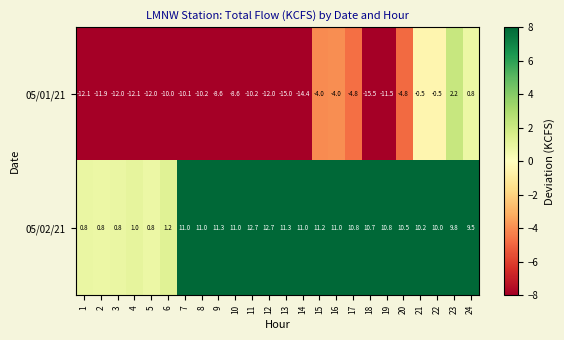

At how many categories does at least one series exceed 5?

18